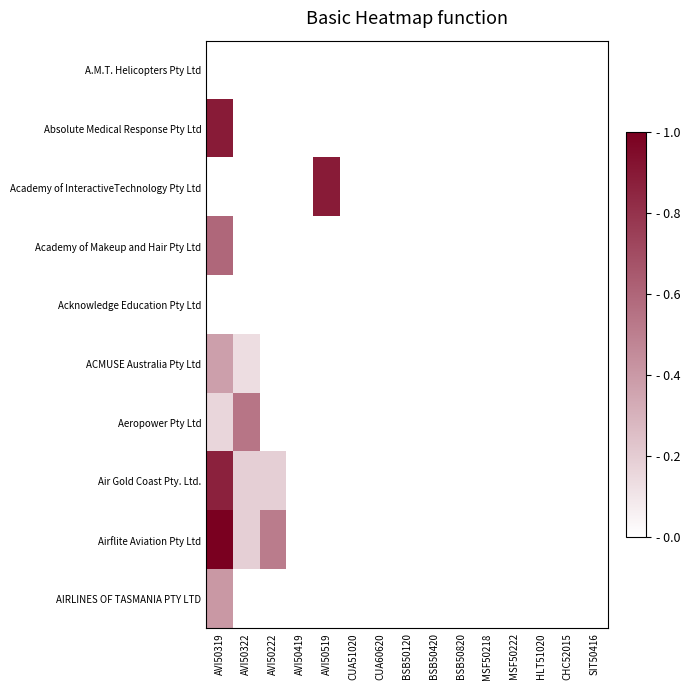

Rank the series at MSF50218 from lowest to highest value.

A.M.T. Helicopters Pty Ltd, Absolute Medical Response Pty Ltd, Academy of InteractiveTechnology Pty Ltd, Academy of Makeup and Hair Pty Ltd, Acknowledge Education Pty Ltd, ACMUSE Australia Pty Ltd, Aeropower Pty Ltd, Air Gold Coast Pty. Ltd., Airflite Aviation Pty Ltd, AIRLINES OF TASMANIA PTY LTD